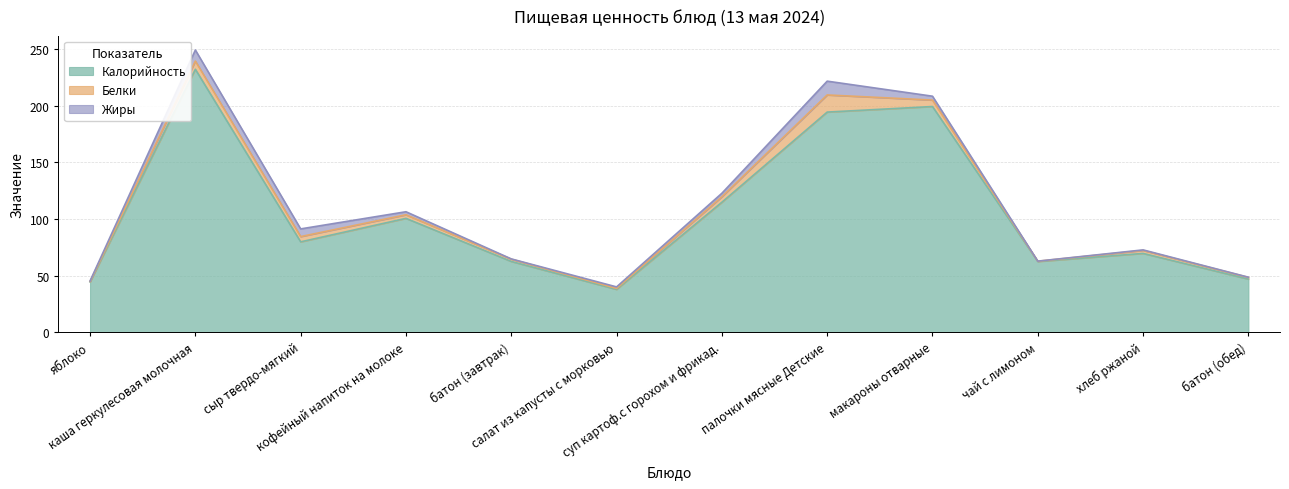

Which category has the lowest value across all series?

чай с лимоном